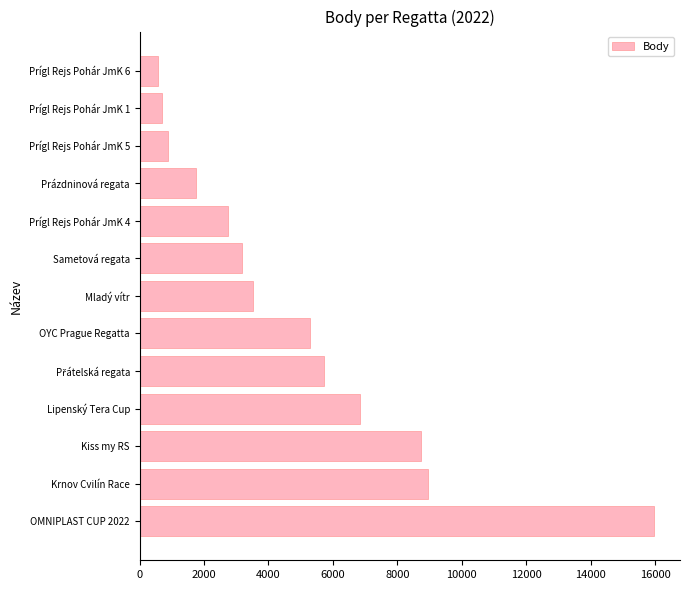

Reading top to bottom, what are all the values shown in this chart?

578	703	879	1758	2742	3172	3517	5279	5719	6832	8730	8940	15977